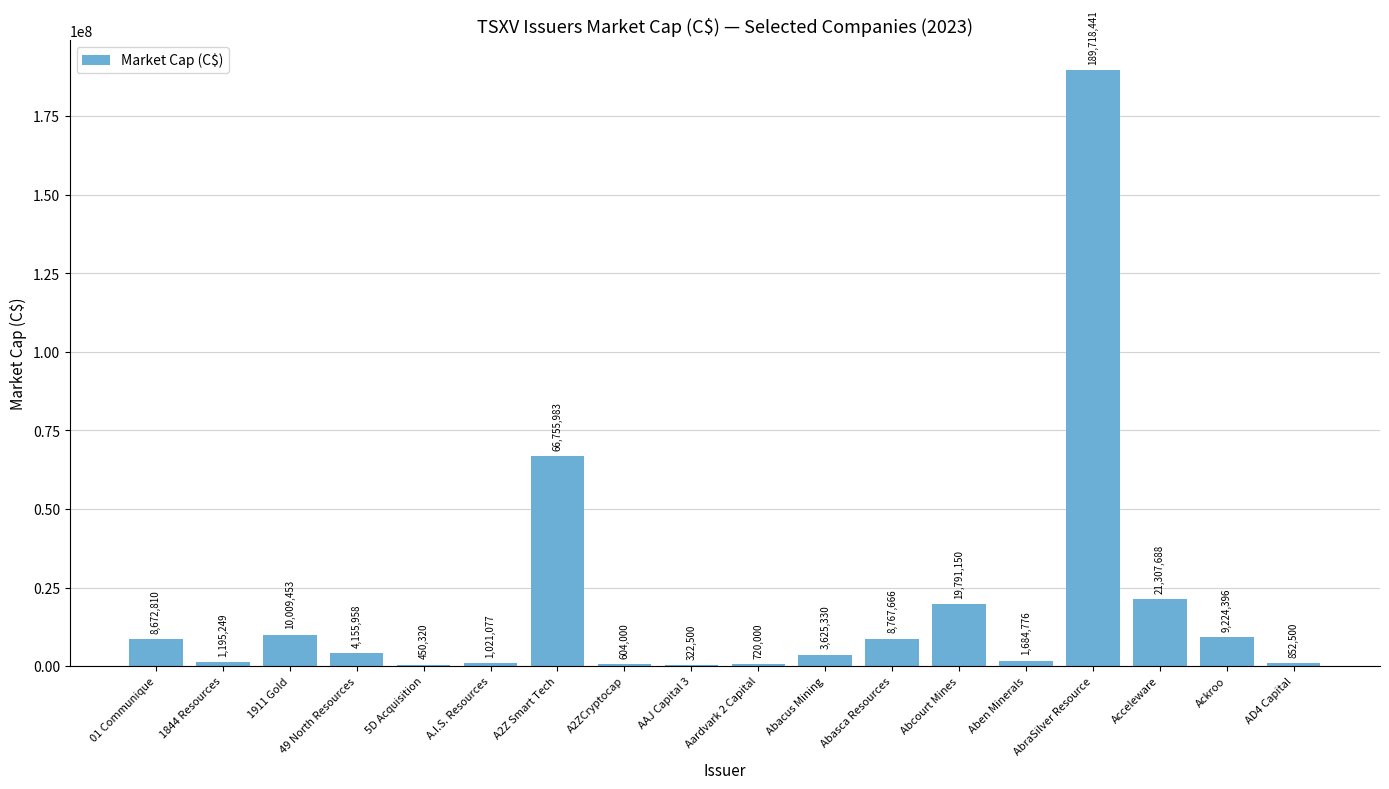

What value does the data have at Acceleware?

21307687.7